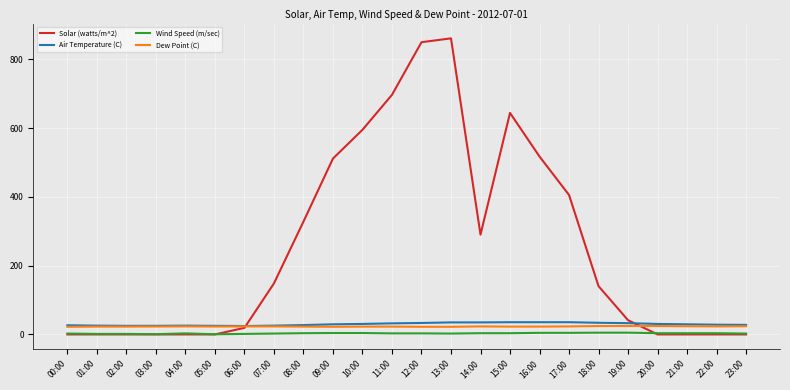

The value of Wind Speed (m/sec) at 17:00 is 4.6. True or false?

True